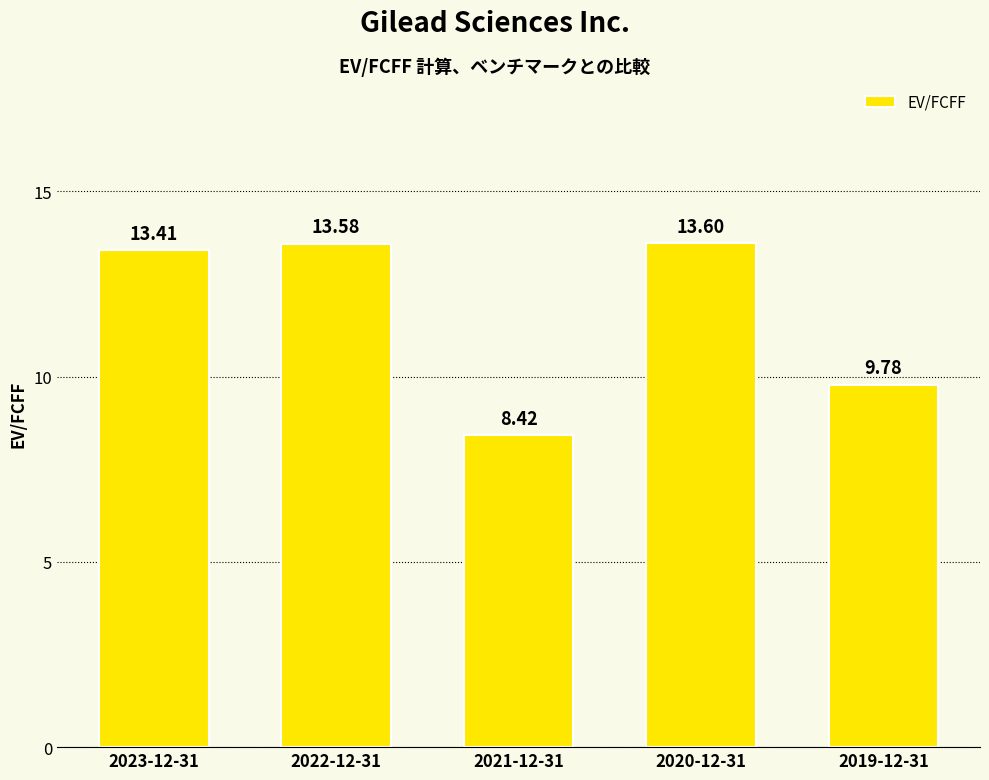

True or false: the data shows 7.9 at 2023-12-31.

False